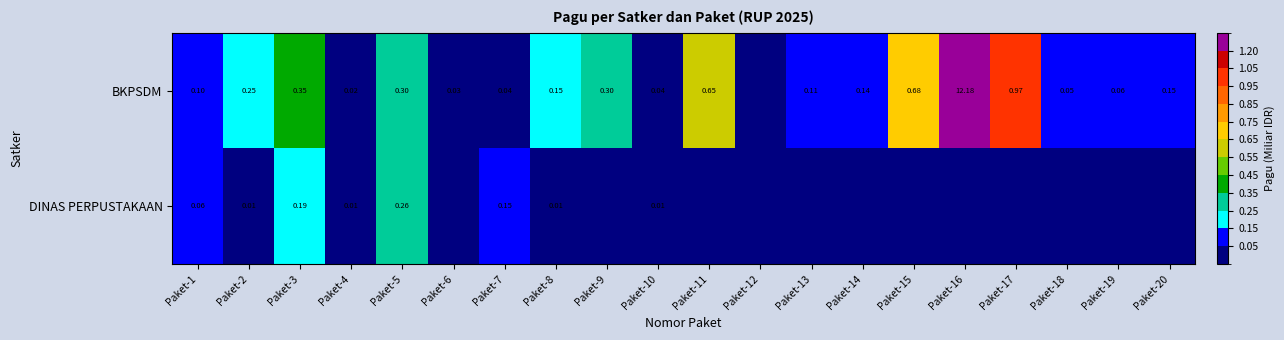

How many data points in DINAS PERPUSTAKAAN are above 0?

12